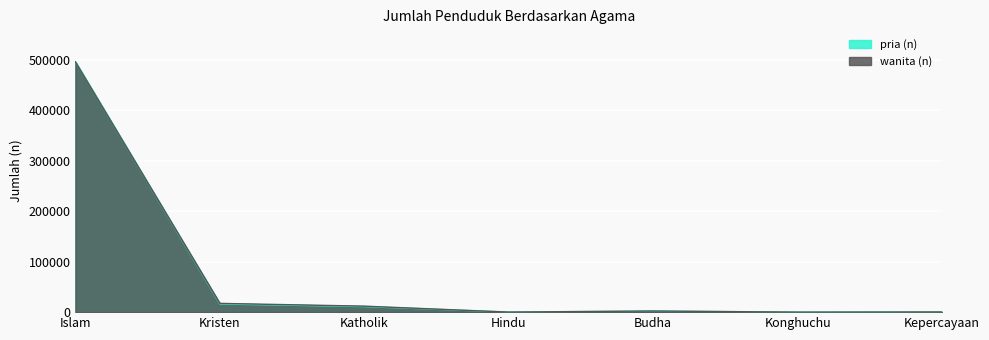

Reading left to right, list all the values displayed in this chart.

pria (n): Islam=496074	Kristen=16199	Katholik=10975	Hindu=134	Budha=2179	Konghuchu=13	Kepercayaan=323
wanita (n): Islam=495461	Kristen=17343	Katholik=11866	Hindu=97	Budha=2230	Konghuchu=17	Kepercayaan=308